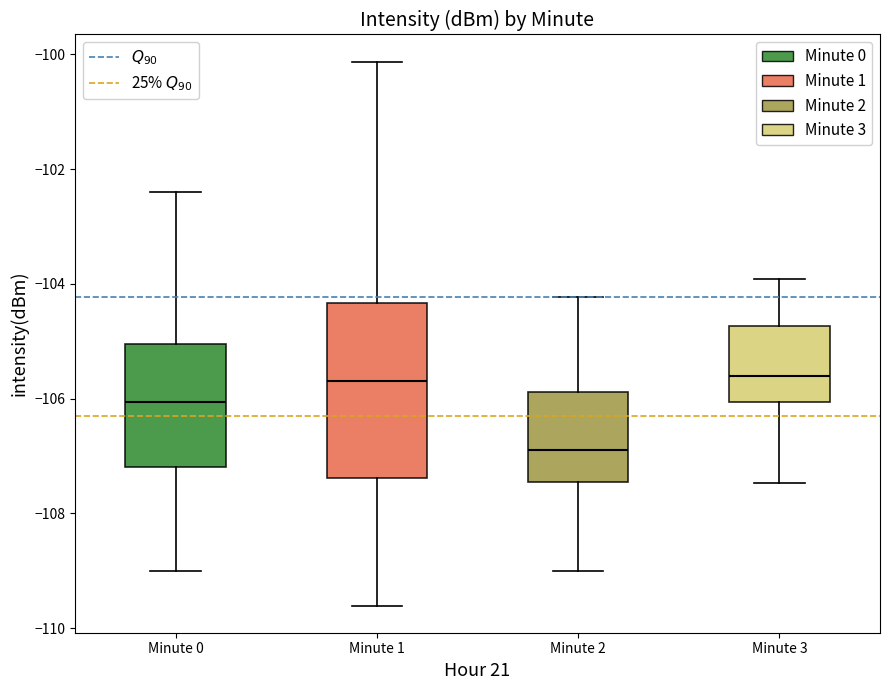

Comparing the boxes themselves (not the whiskers), which one is the tallest?

Minute 1